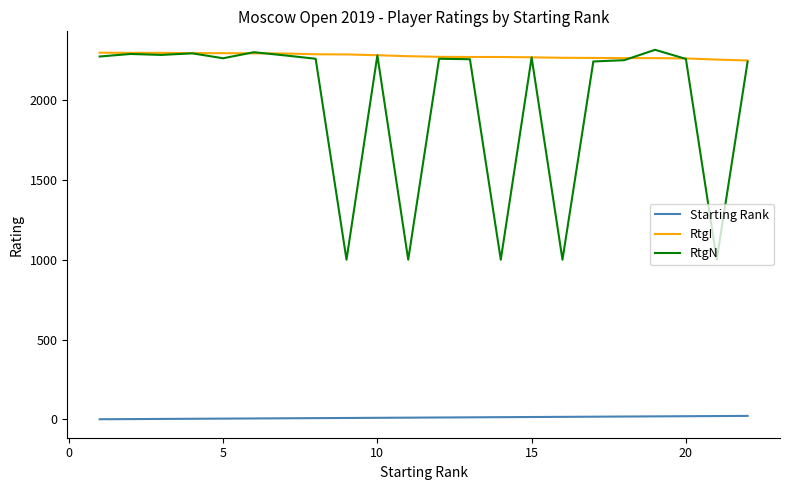

What is the lowest value of the RtgN series?

1000